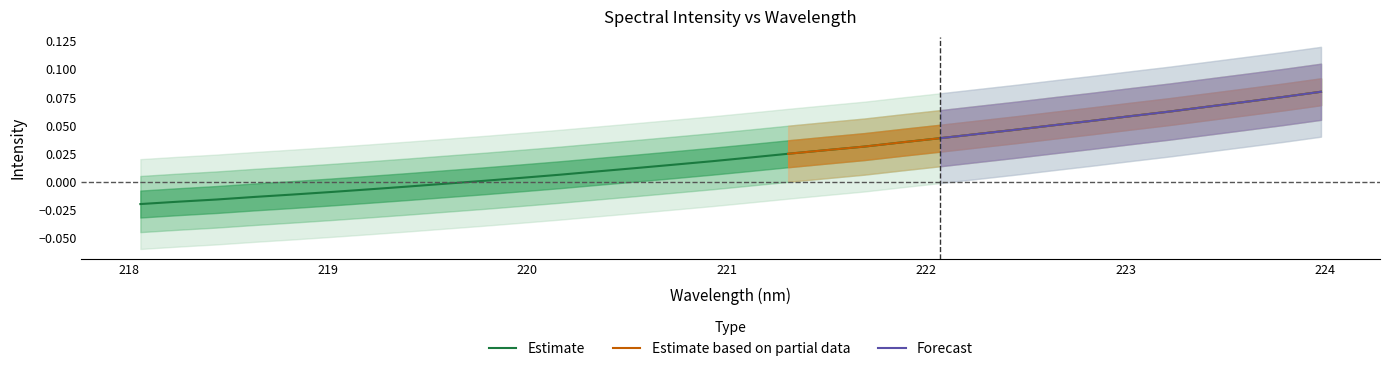

Count the number of values greater than 0.

23